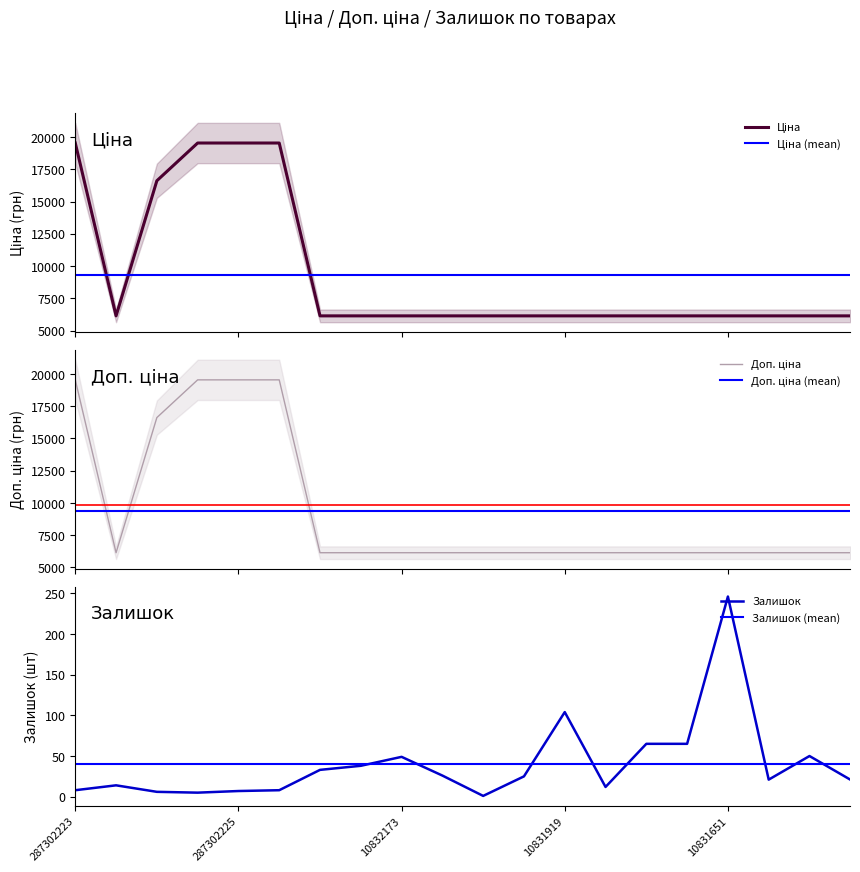

Reading right to left, list all the values displayed in this chart.

Ціна: 6143.2	6143.2	6143.2	6143.2	6143.2	6143.2	6143.2	6143.2	6143.2	6143.2	6143.2	6143.2	6143.2	6143.2	19542.7	19542.7	19542.7	16618.0	6143.2	19542.7
Доп. ціна: 6143.2	6143.2	6143.2	6143.2	6143.2	6143.2	6143.2	6143.2	6143.2	6143.2	6143.2	6143.2	6143.2	6143.2	19542.7	19542.7	19542.7	16618.0	6143.2	19542.7
Залишок: 21.0	50.0	21.0	246.0	65.0	65.0	12.0	104.0	25.0	1.0	26.0	49.0	38.0	33.0	8.0	7.0	5.0	6.0	14.0	8.0